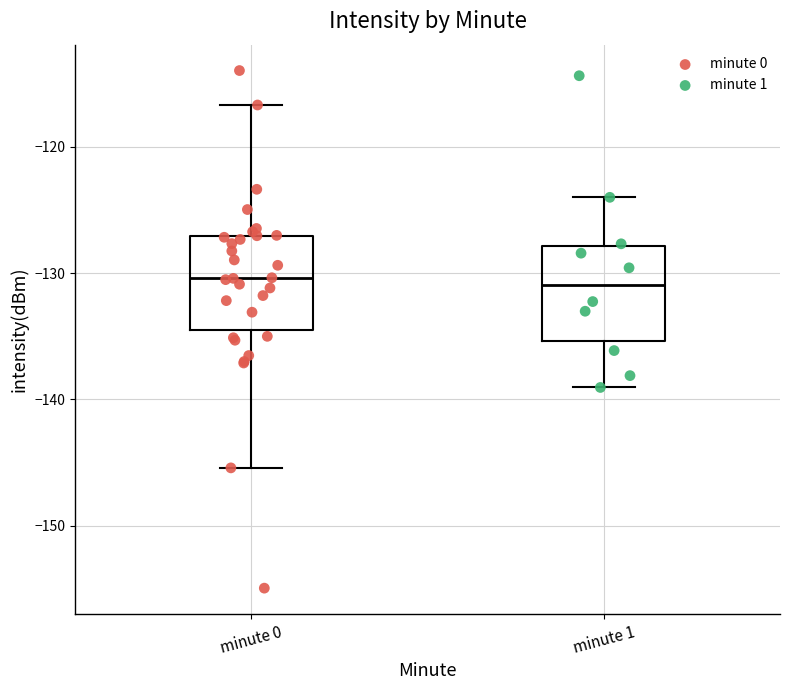

Reading left to right, transcribe this box plot: for each box, give where its median line is, the range the box spans, and where its two whiskers end, as read against the y-axis. The values are not printed on the chart, so give them approximately, as read against the axis.

minute 0: median -130, box -135 to -127, whiskers -145 to -117
minute 1: median -131, box -135 to -128, whiskers -139 to -124